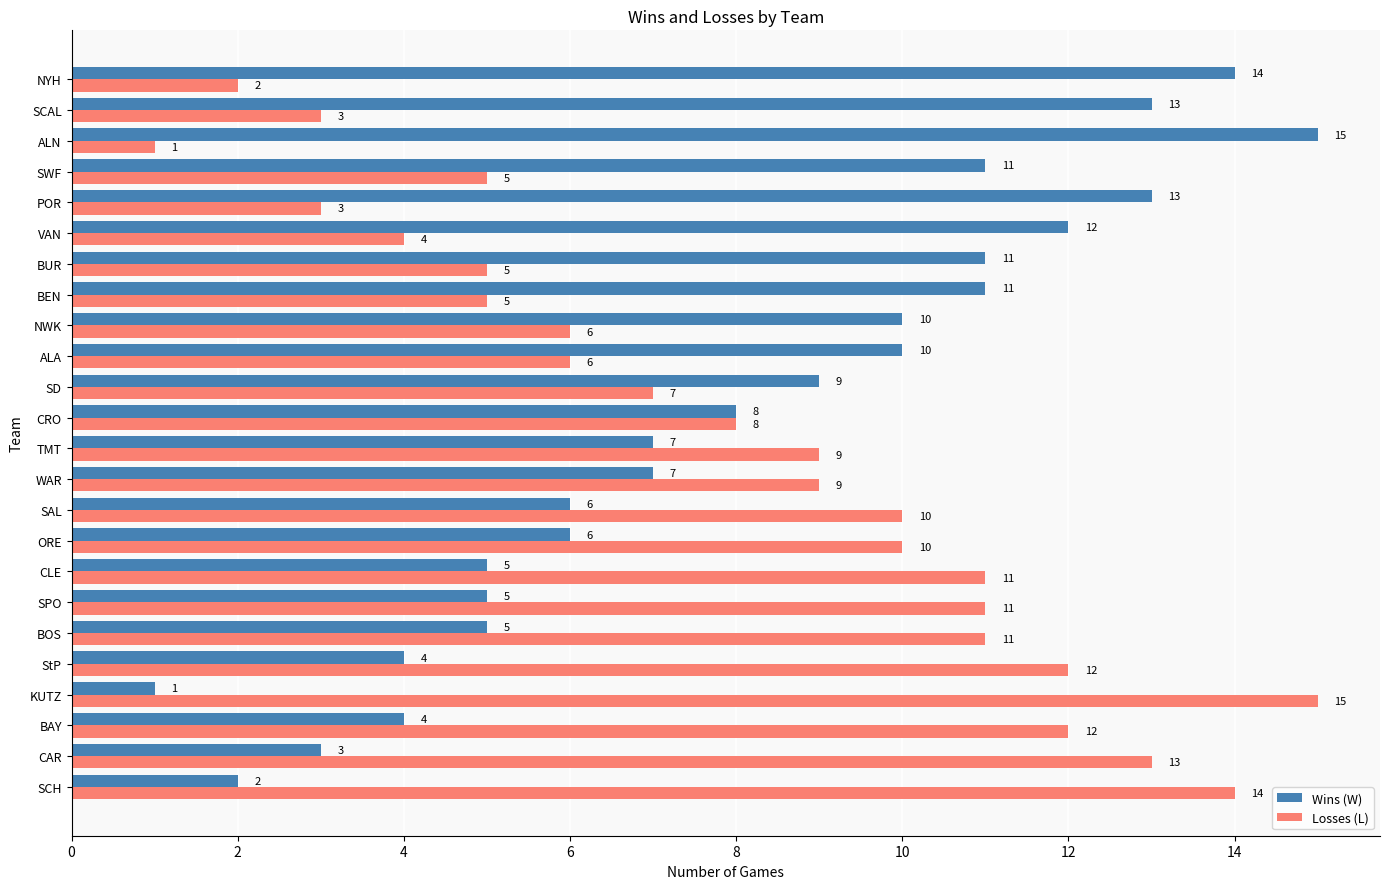

At which label is Losses (L) closest to 8?

CRO